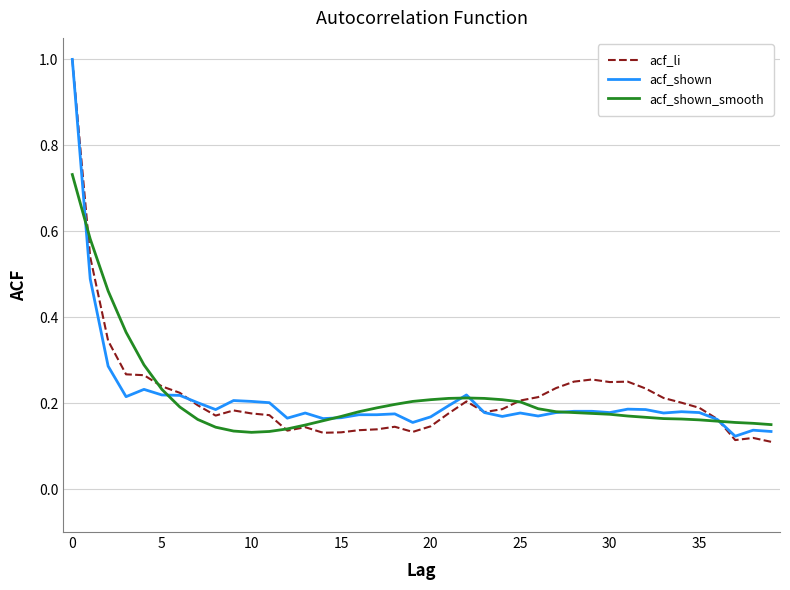

Count the number of categories in the chart.

40